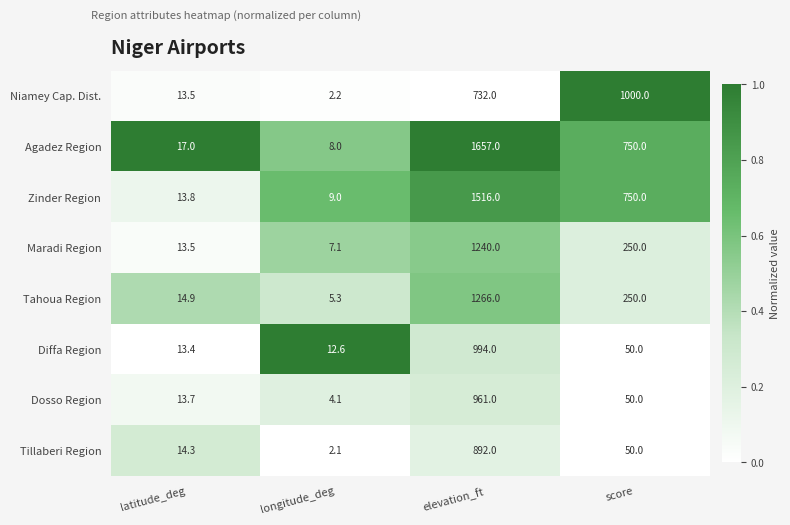

What is the total value across all series at score?

3150.0